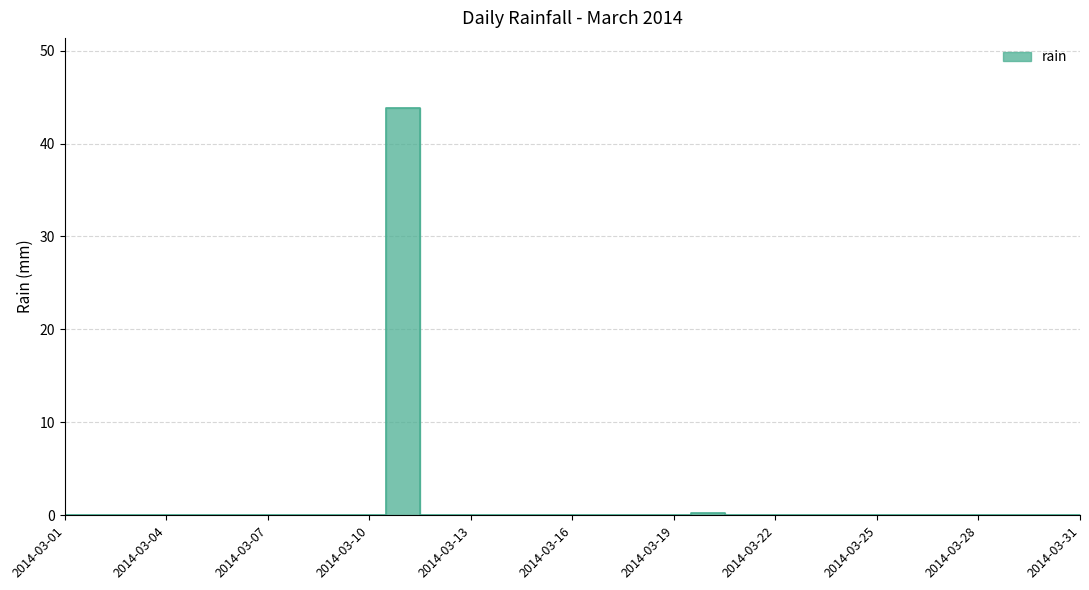

What is the greatest value displayed?

43.8